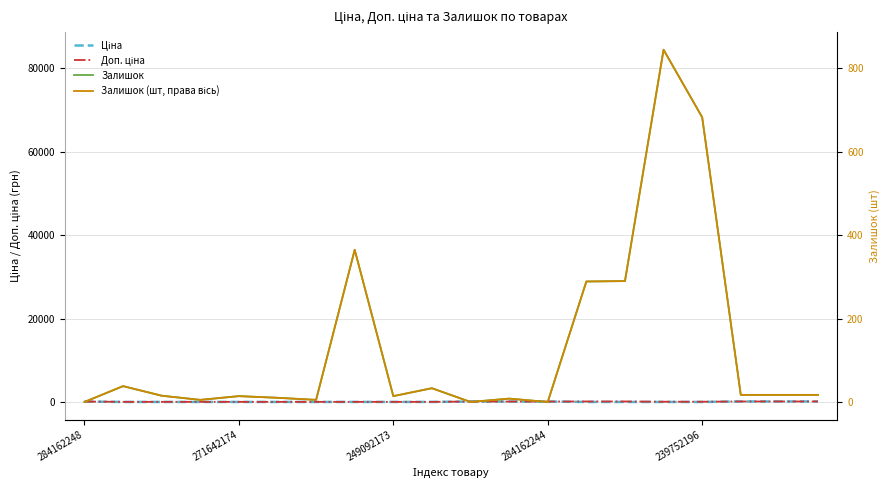

True or false: Доп. ціна and Залишок (шт, права вісь) cross at least once.

True